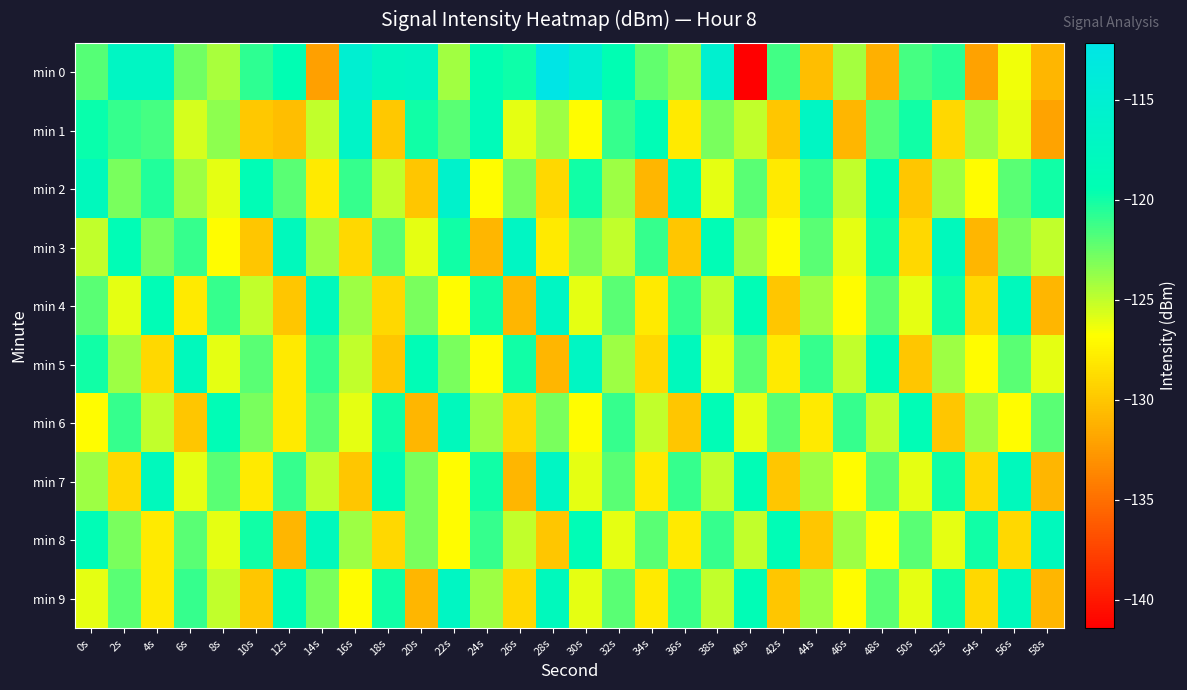

Reading left to right, what are all the values shown in this chart?

min 0: 0s=-122.0	2s=-117.0	4s=-117.1	6s=-122.7	8s=-124.3	10s=-120.8	12s=-119.3	14s=-132.2	16s=-115.1	18s=-117.3	20s=-117.1	22s=-124.1	24s=-119.5	26s=-119.9	28s=-112.2	30s=-114.8	32s=-119.5	34s=-122.3	36s=-123.7	38s=-115.3	40s=-141.4	42s=-121.4	44s=-130.4	46s=-124.2	48s=-131.3	50s=-121.4	52s=-120.7	54s=-132.1	56s=-126.4	58s=-131.0
min 1: 0s=-119.7	2s=-121.1	4s=-121.5	6s=-125.5	8s=-123.6	10s=-129.9	12s=-130.5	14s=-125.1	16s=-116.6	18s=-130.0	20s=-120.0	22s=-122.0	24s=-118.5	26s=-126.0	28s=-124.0	30s=-127.0	32s=-121.0	34s=-119.0	36s=-128.0	38s=-123.0	40s=-125.0	42s=-130.0	44s=-117.0	46s=-131.0	48s=-122.0	50s=-120.0	52s=-129.0	54s=-124.0	56s=-126.0	58s=-132.0
min 2: 0s=-118.0	2s=-123.0	4s=-120.5	6s=-124.0	8s=-126.0	10s=-119.0	12s=-122.0	14s=-128.0	16s=-121.0	18s=-125.0	20s=-130.0	22s=-116.0	24s=-127.0	26s=-123.0	28s=-129.0	30s=-120.0	32s=-124.0	34s=-131.0	36s=-118.0	38s=-126.0	40s=-122.0	42s=-128.0	44s=-121.0	46s=-125.0	48s=-119.0	50s=-130.0	52s=-124.0	54s=-127.0	56s=-122.0	58s=-120.0
min 3: 0s=-125.0	2s=-119.0	4s=-123.0	6s=-121.0	8s=-127.0	10s=-130.0	12s=-118.0	14s=-124.0	16s=-129.0	18s=-122.0	20s=-126.0	22s=-120.0	24s=-131.0	26s=-117.0	28s=-128.0	30s=-123.0	32s=-125.0	34s=-121.0	36s=-130.0	38s=-119.0	40s=-124.0	42s=-127.0	44s=-122.0	46s=-126.0	48s=-120.0	50s=-129.0	52s=-118.0	54s=-131.0	56s=-123.0	58s=-125.0
min 4: 0s=-122.0	2s=-126.0	4s=-119.0	6s=-128.0	8s=-121.0	10s=-125.0	12s=-130.0	14s=-118.0	16s=-124.0	18s=-129.0	20s=-123.0	22s=-127.0	24s=-120.0	26s=-131.0	28s=-117.0	30s=-126.0	32s=-122.0	34s=-128.0	36s=-121.0	38s=-125.0	40s=-119.0	42s=-130.0	44s=-124.0	46s=-127.0	48s=-122.0	50s=-126.0	52s=-120.0	54s=-129.0	56s=-118.0	58s=-131.0
min 5: 0s=-120.0	2s=-124.0	4s=-129.0	6s=-118.0	8s=-126.0	10s=-122.0	12s=-128.0	14s=-121.0	16s=-125.0	18s=-130.0	20s=-119.0	22s=-123.0	24s=-127.0	26s=-120.0	28s=-131.0	30s=-117.0	32s=-124.0	34s=-129.0	36s=-118.0	38s=-126.0	40s=-122.0	42s=-128.0	44s=-121.0	46s=-125.0	48s=-119.0	50s=-130.0	52s=-124.0	54s=-127.0	56s=-122.0	58s=-126.0
min 6: 0s=-127.0	2s=-121.0	4s=-125.0	6s=-130.0	8s=-119.0	10s=-123.0	12s=-128.0	14s=-122.0	16s=-126.0	18s=-120.0	20s=-131.0	22s=-118.0	24s=-124.0	26s=-129.0	28s=-123.0	30s=-127.0	32s=-121.0	34s=-125.0	36s=-130.0	38s=-119.0	40s=-126.0	42s=-122.0	44s=-128.0	46s=-121.0	48s=-125.0	50s=-119.0	52s=-130.0	54s=-124.0	56s=-127.0	58s=-122.0
min 7: 0s=-124.0	2s=-129.0	4s=-118.0	6s=-126.0	8s=-122.0	10s=-128.0	12s=-121.0	14s=-125.0	16s=-130.0	18s=-119.0	20s=-123.0	22s=-127.0	24s=-120.0	26s=-131.0	28s=-117.0	30s=-126.0	32s=-122.0	34s=-128.0	36s=-121.0	38s=-125.0	40s=-119.0	42s=-130.0	44s=-124.0	46s=-127.0	48s=-122.0	50s=-126.0	52s=-120.0	54s=-129.0	56s=-118.0	58s=-131.0
min 8: 0s=-119.0	2s=-123.0	4s=-128.0	6s=-122.0	8s=-126.0	10s=-120.0	12s=-131.0	14s=-118.0	16s=-124.0	18s=-129.0	20s=-123.0	22s=-127.0	24s=-121.0	26s=-125.0	28s=-130.0	30s=-119.0	32s=-126.0	34s=-122.0	36s=-128.0	38s=-121.0	40s=-125.0	42s=-119.0	44s=-130.0	46s=-124.0	48s=-127.0	50s=-122.0	52s=-126.0	54s=-120.0	56s=-129.0	58s=-118.0
min 9: 0s=-126.0	2s=-122.0	4s=-128.0	6s=-121.0	8s=-125.0	10s=-130.0	12s=-119.0	14s=-123.0	16s=-127.0	18s=-120.0	20s=-131.0	22s=-117.0	24s=-124.0	26s=-129.0	28s=-118.0	30s=-126.0	32s=-122.0	34s=-128.0	36s=-121.0	38s=-125.0	40s=-119.0	42s=-130.0	44s=-124.0	46s=-127.0	48s=-122.0	50s=-126.0	52s=-120.0	54s=-129.0	56s=-118.0	58s=-131.0